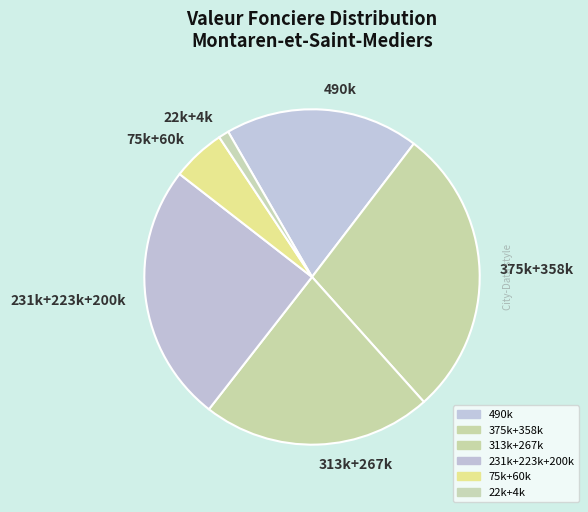

How many slices are in this pie chart?

6